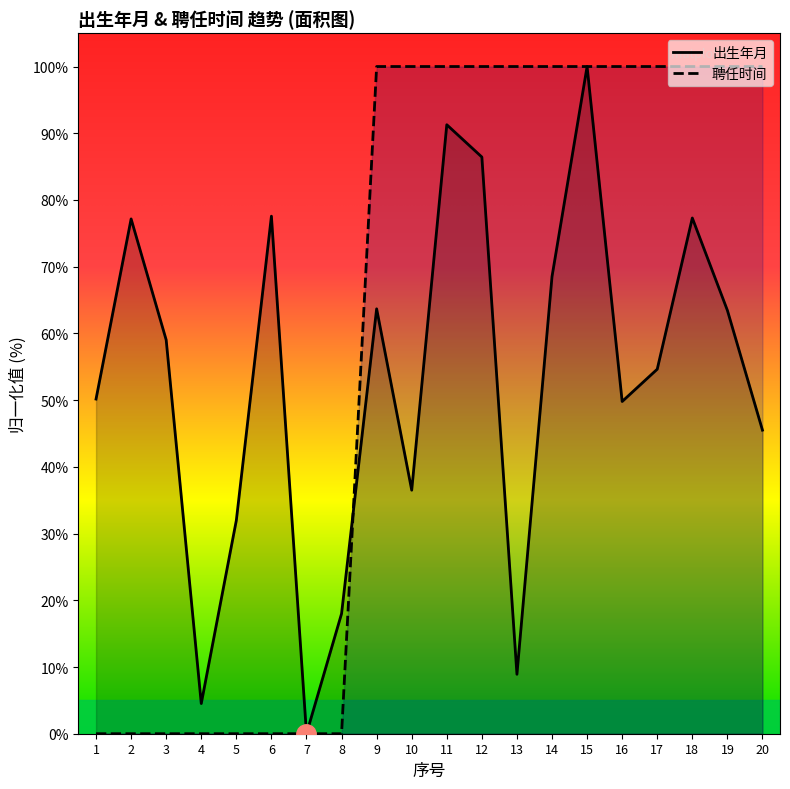

How many values in the 出生年月 series are below 59?

10